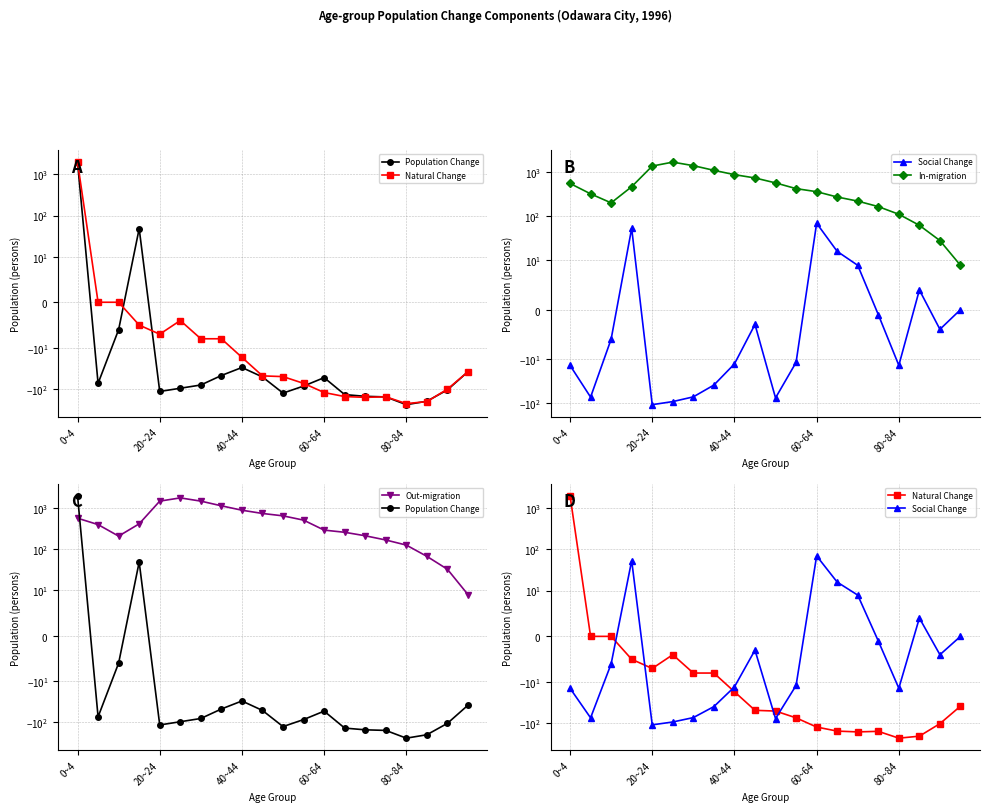

True or false: Social Change and Population Change intersect in this chart.

False